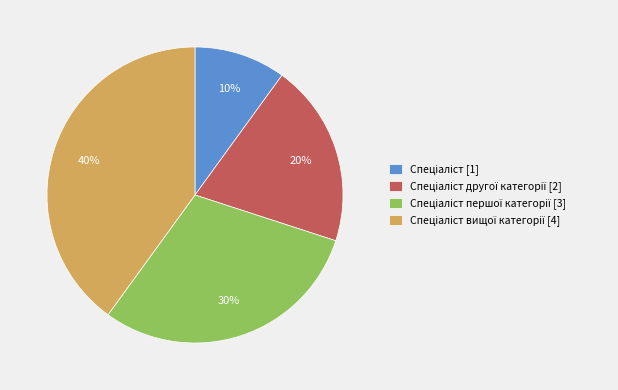

Does any single category account for the majority?

No